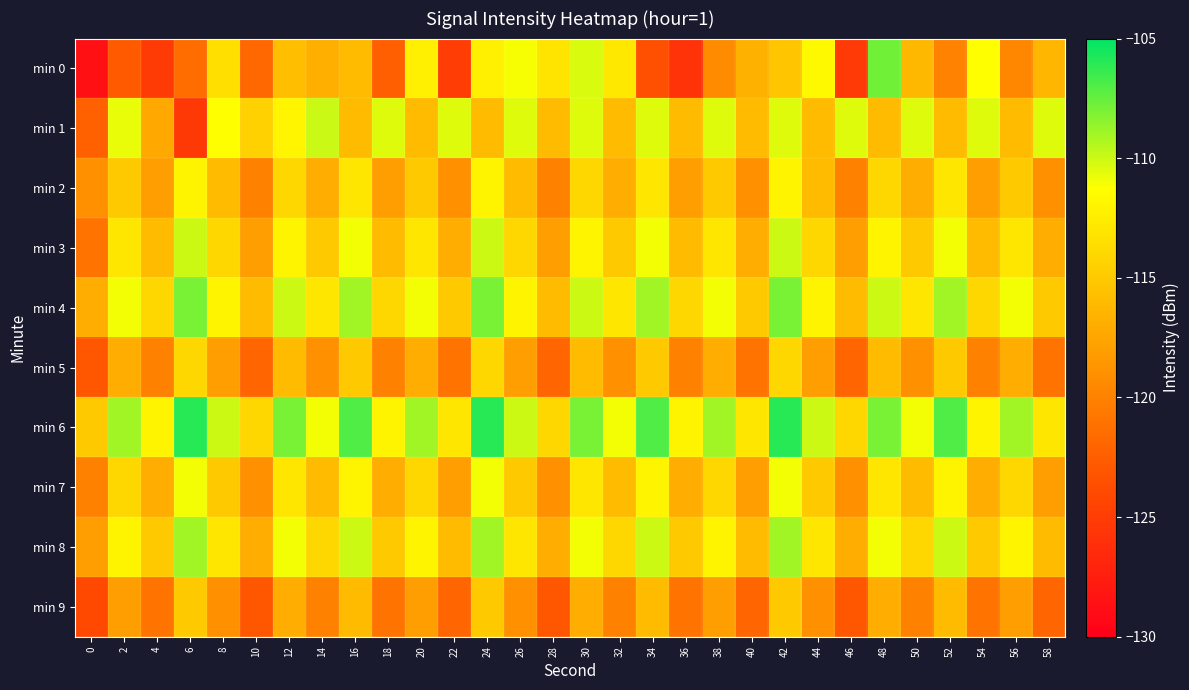

Between 26 and 52, which series saw the biggest shift?

min 0